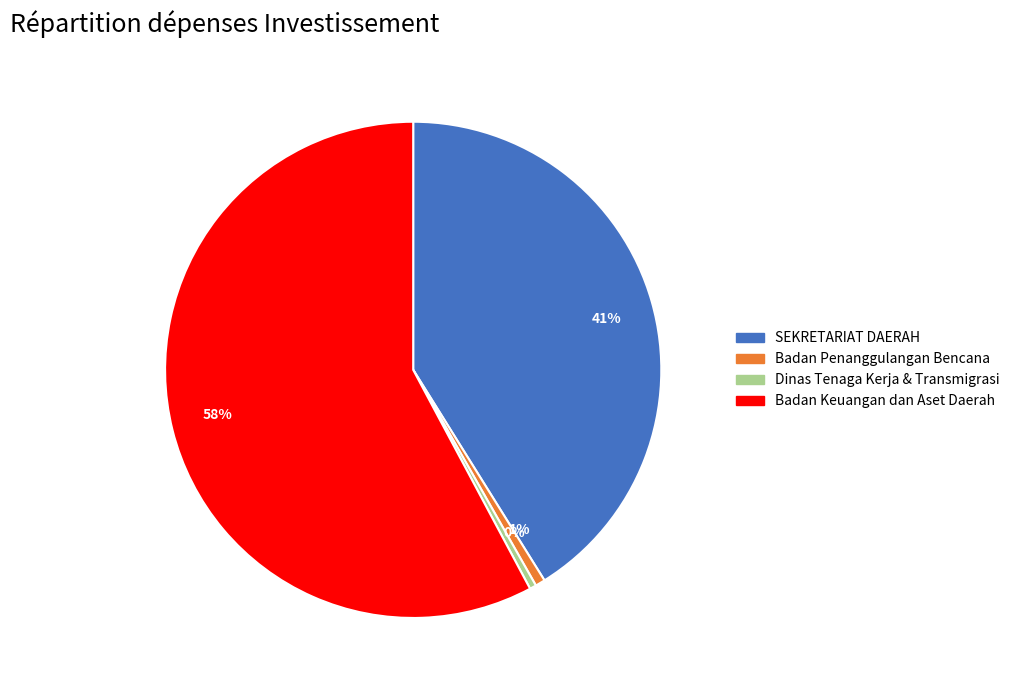

Which has a higher value, Badan Keuangan dan Aset Daerah or SEKRETARIAT DAERAH?

Badan Keuangan dan Aset Daerah